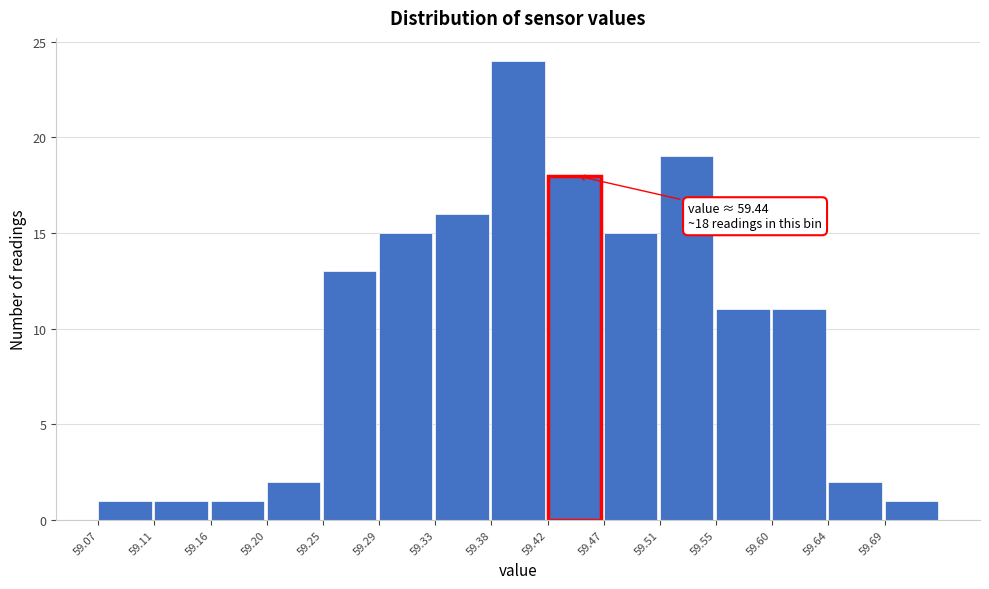

Over which range of the x-axis is the bar tallest?

59.378 to 59.422